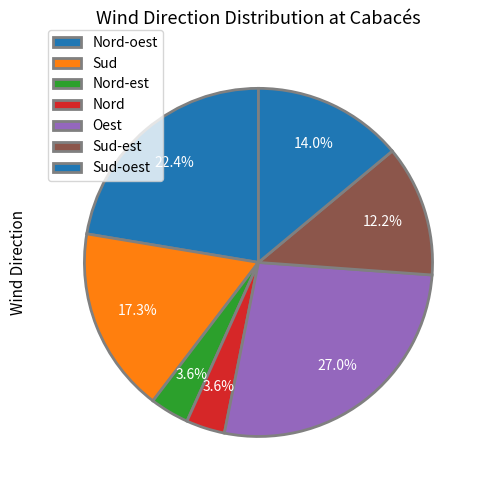

Is it true that Oest is 12% of the pie?

False